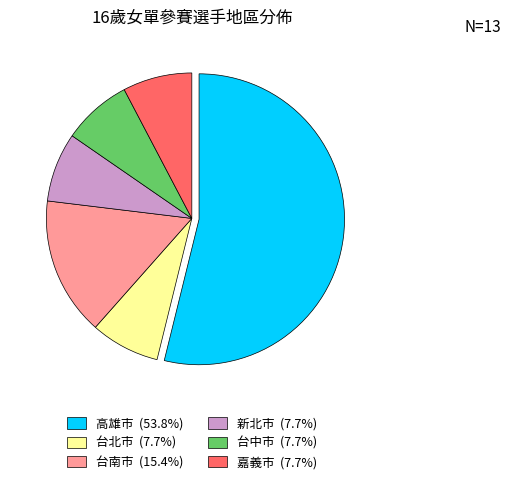

Does any single category account for the majority?

Yes